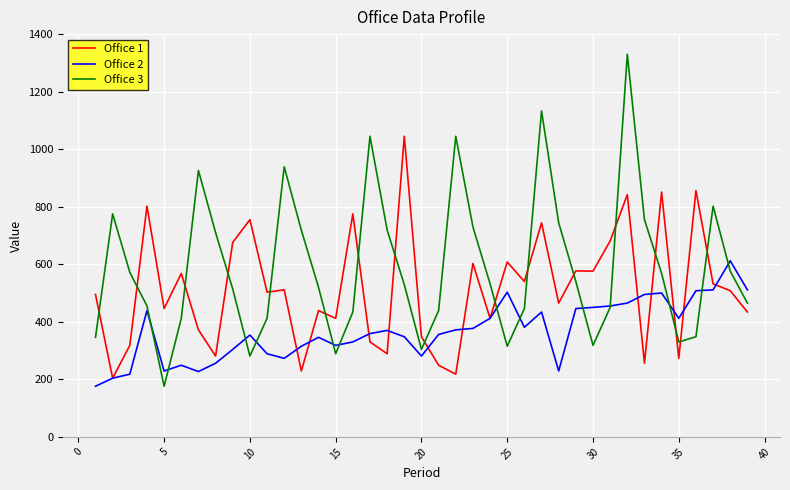

What is the maximum value shown in the chart?

1330